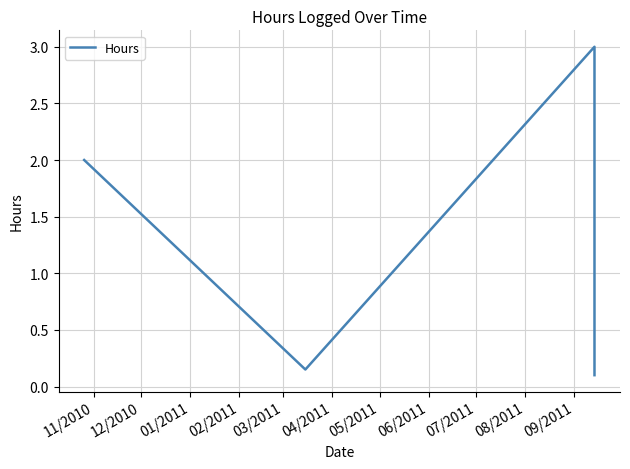

True or false: there are more than 2 points higher than both neighbors.

False